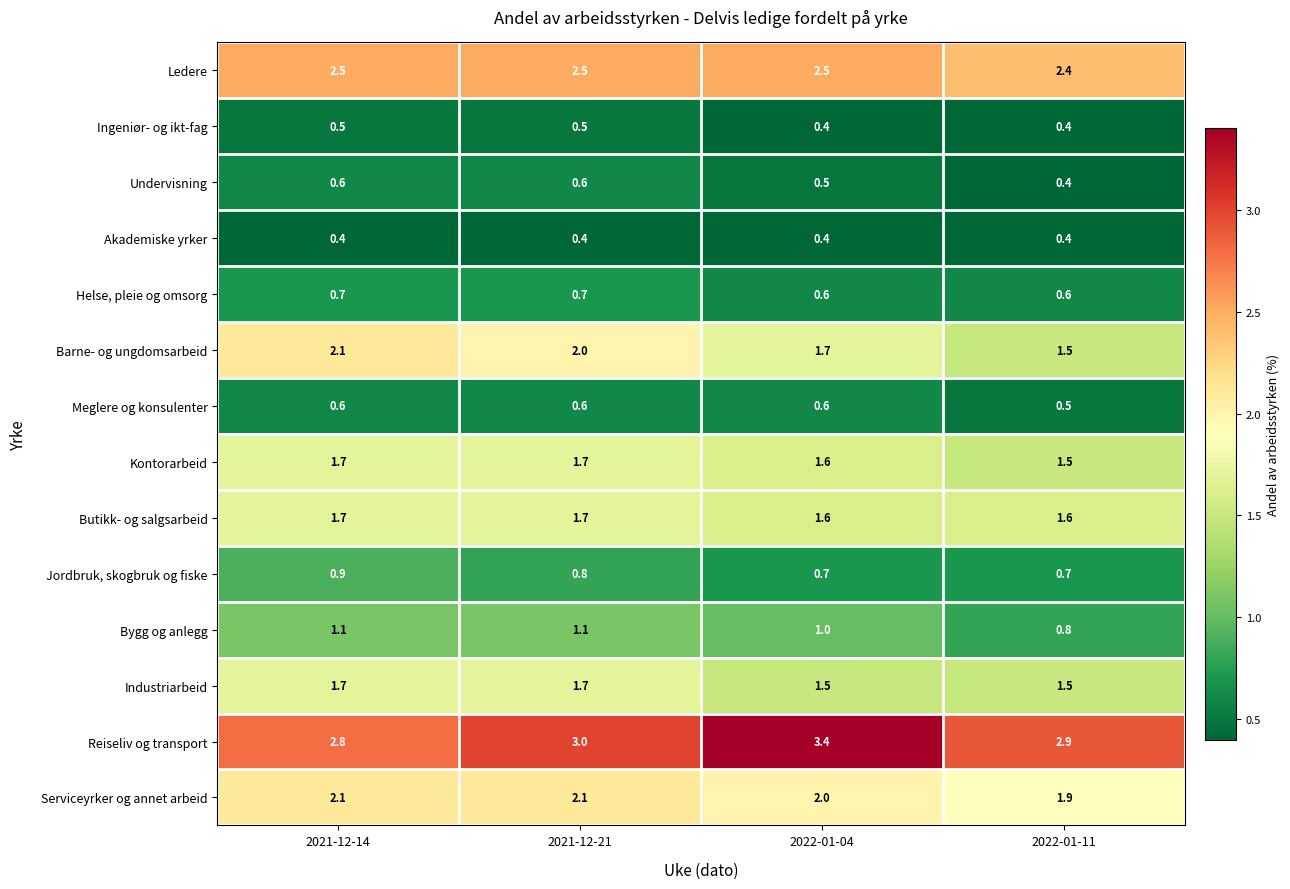

True or false: Industriarbeid has a value of 1.7 at 2021-12-21.

True